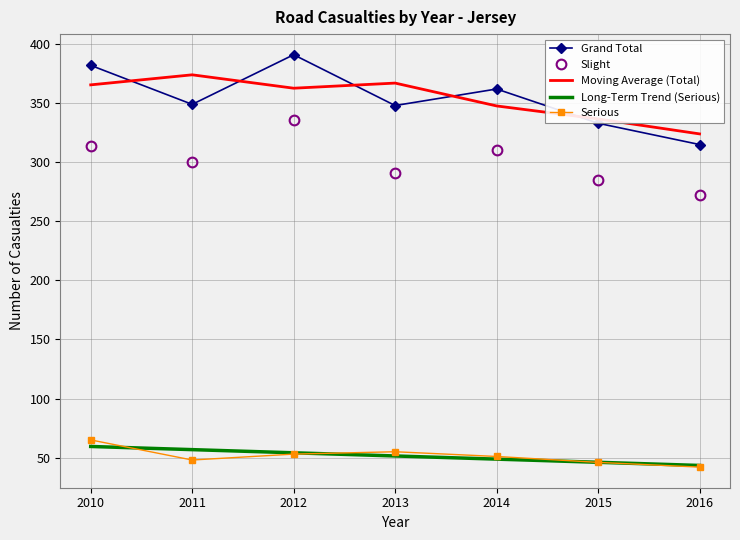

Count the number of categories in the chart.

7